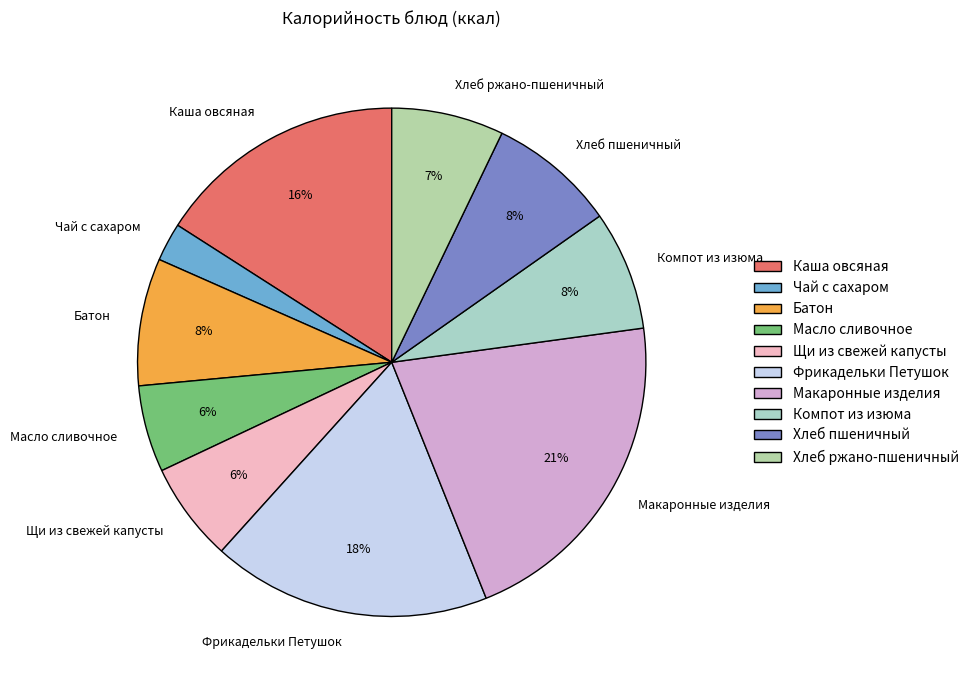

Combined, do Батон and Хлеб пшеничный account for over 50%?

No